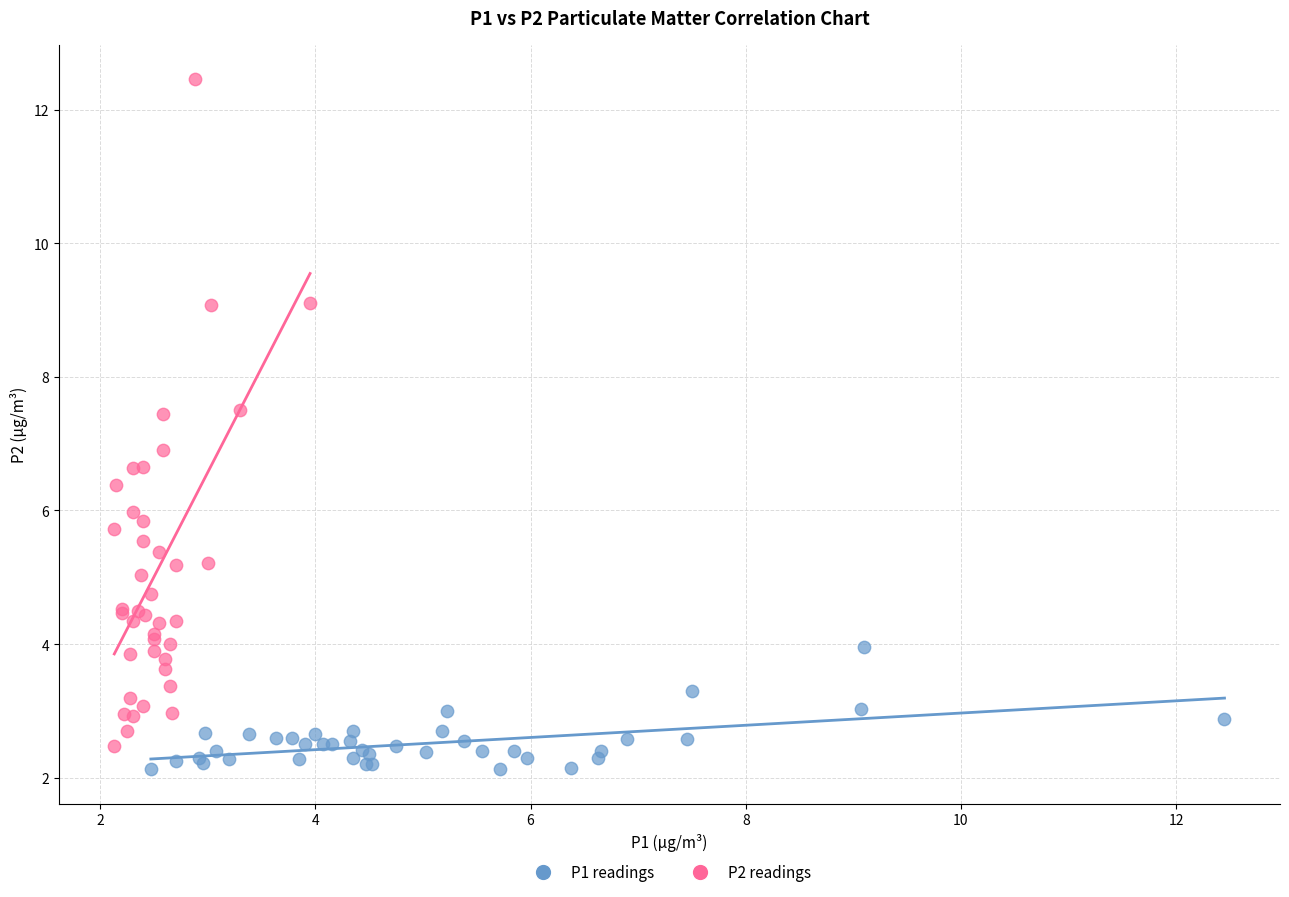

Which series reaches the maximum Y coordinate?

P2 readings